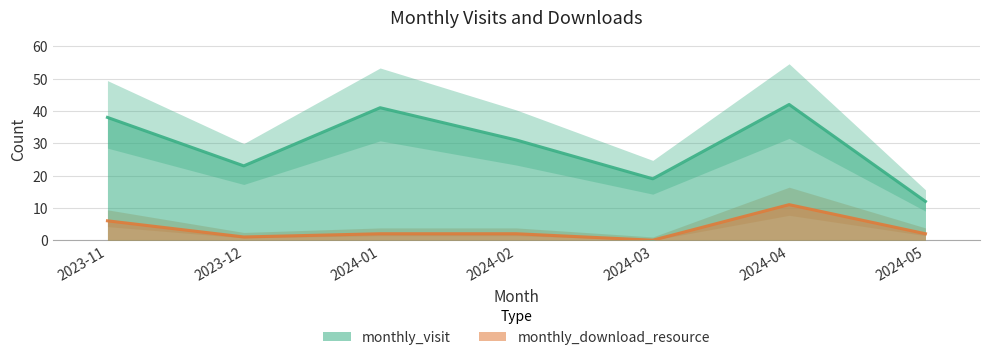

Between 2023-12 and 2024-01, which series saw the biggest shift?

monthly_visit